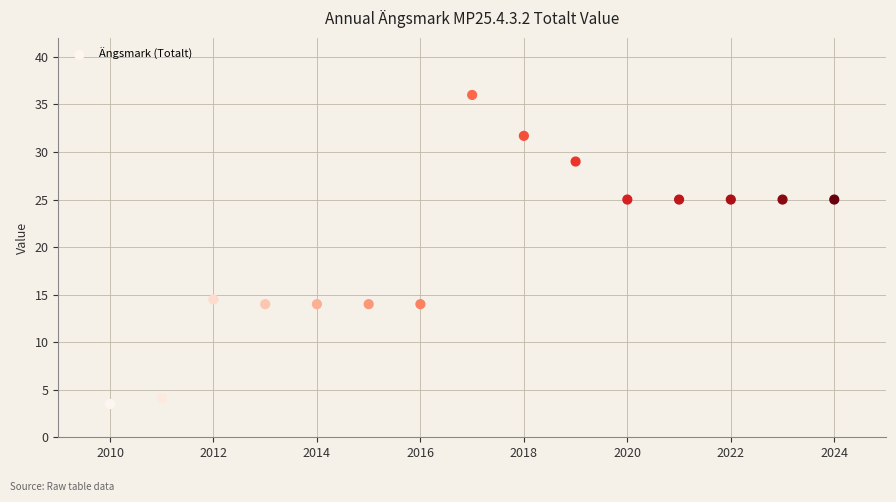

What Y value in the scatter plot is closest to 19?

14.5